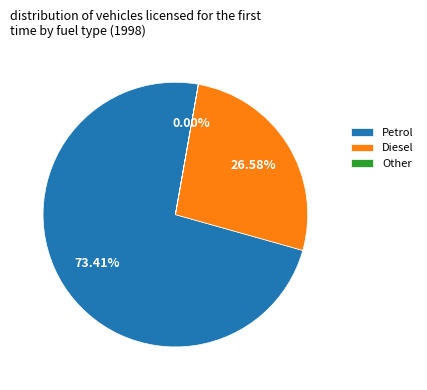

Combined, do Petrol and Diesel account for over 50%?

Yes